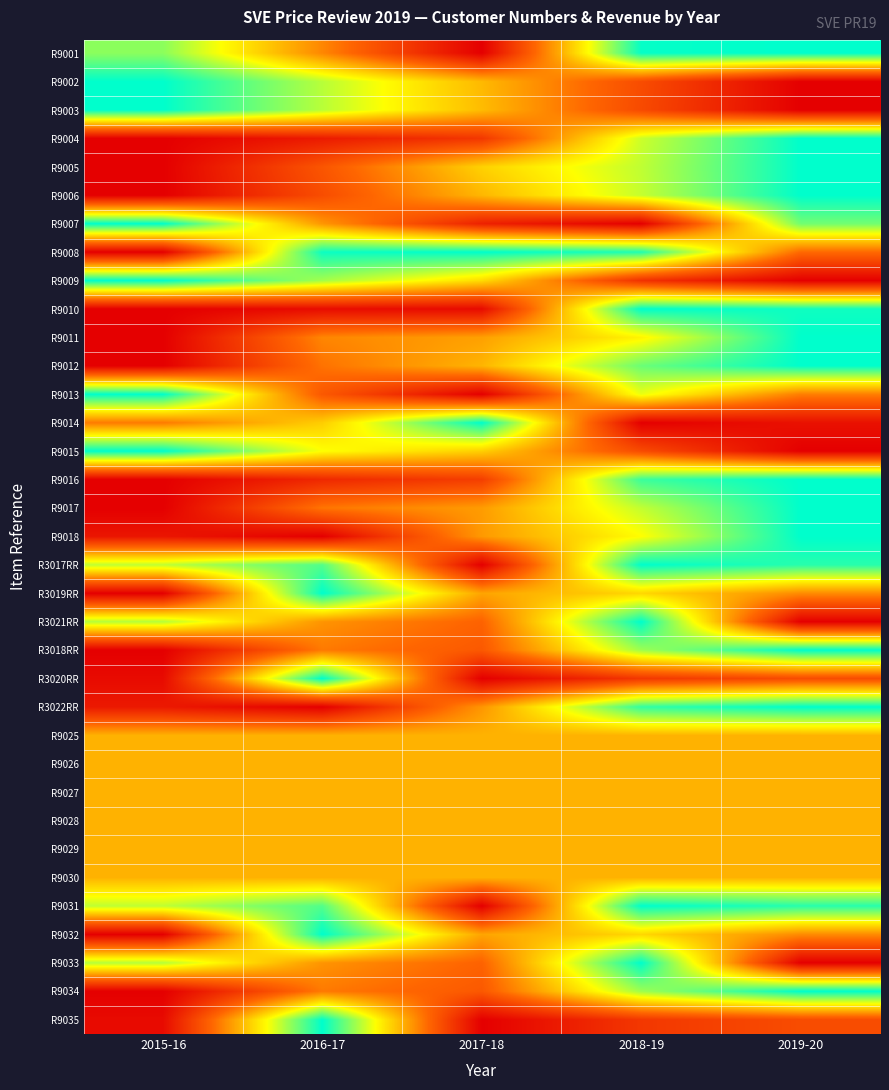

Rank the series at 2016-17 from highest to lowest value.

R3019RR, R3020RR, R9032, R9035, R9008, R3017RR, R9031, R9009, R9002, R9003, R9015, R9014, R9025, R9026, R9027, R9028, R9029, R9030, R9007, R3021RR, R9033, R9001, R9011, R3018RR, R9034, R9017, R9012, R9013, R9005, R9006, R9016, R9004, R9010, R9018, R3022RR